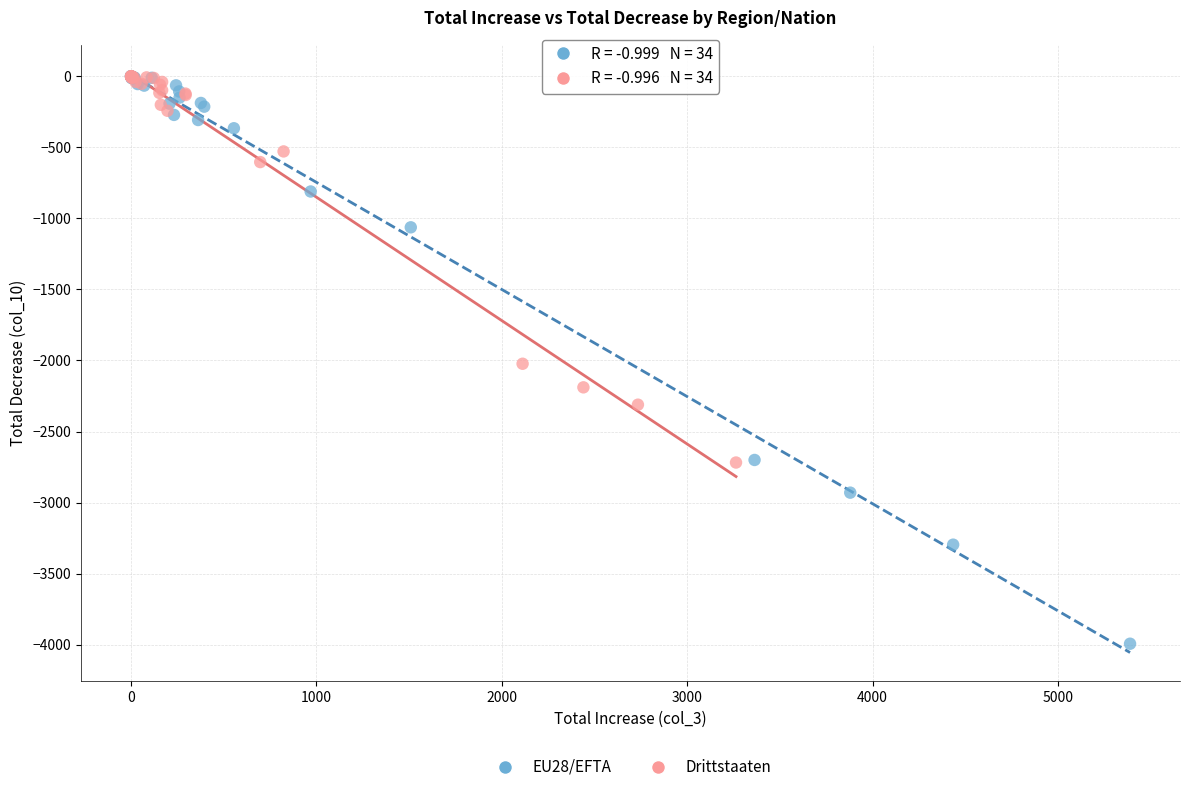

Which series contains the lowest Y value?

EU28/EFTA